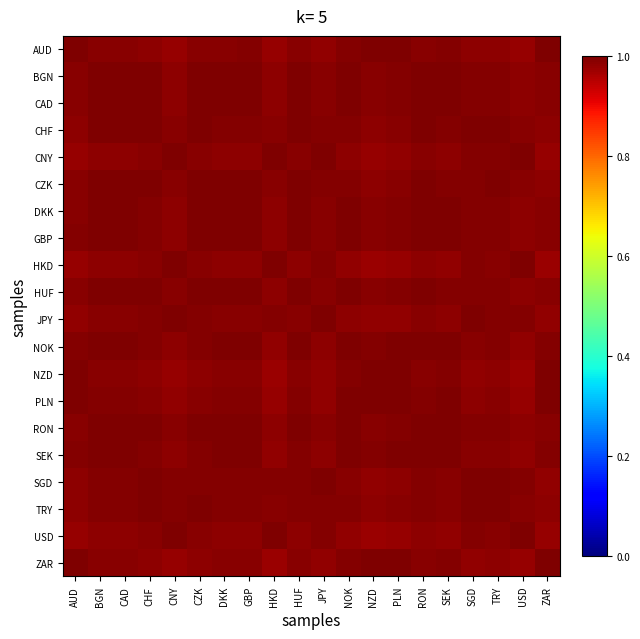

Which series has the largest range (max minus min)?

HKD